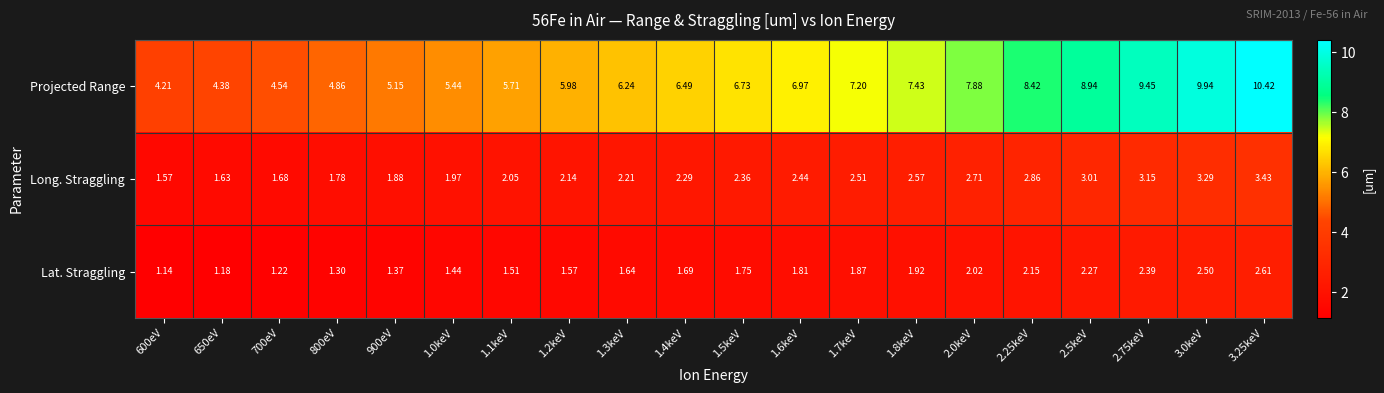

Which series has the largest total across all categories?

Projected Range